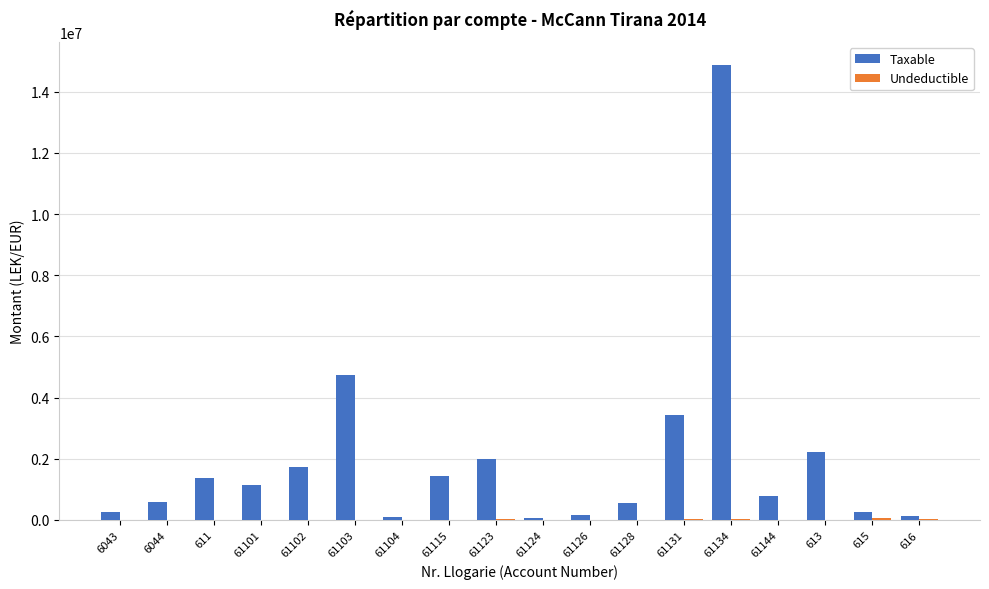

What is the maximum value for Taxable?

14887859.8